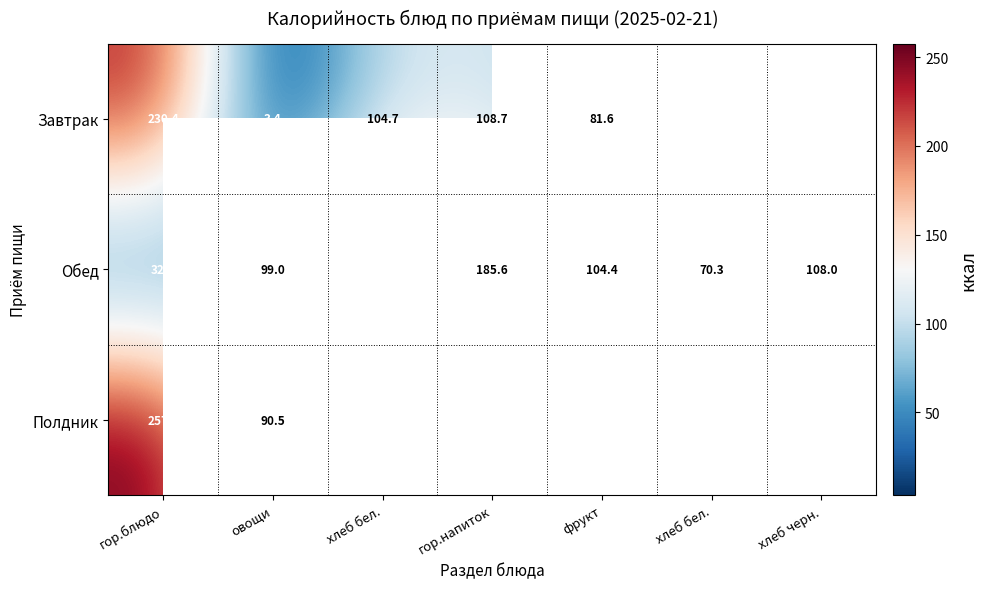

What is the difference between the second highest and second lowest values in the Обед series?

115.3